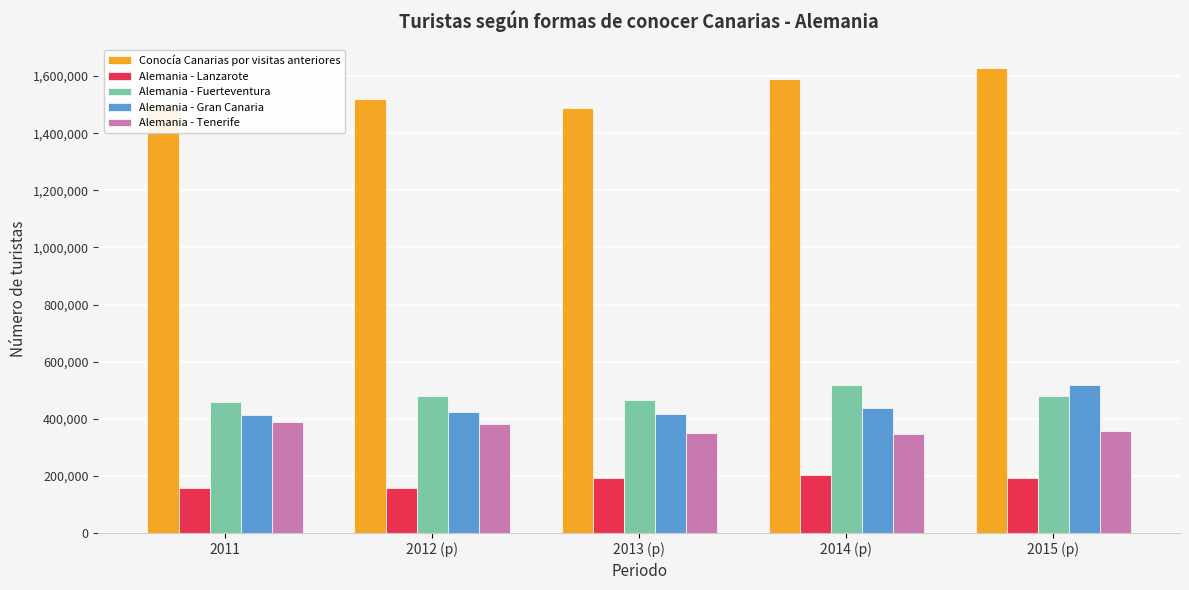

The Conocía Canarias por visitas anteriores series shows 2068487 at 2011. True or false?

False